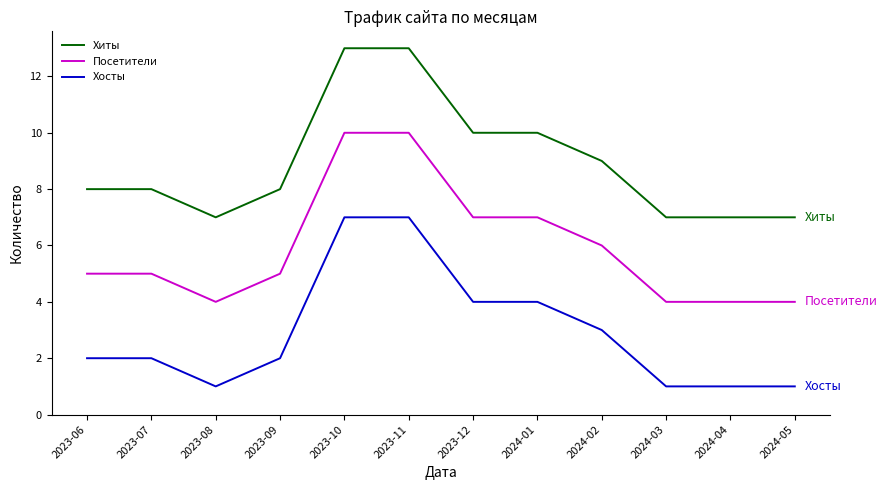

Rank the series by their maximum value, from highest to lowest.

Хиты, Посетители, Хосты